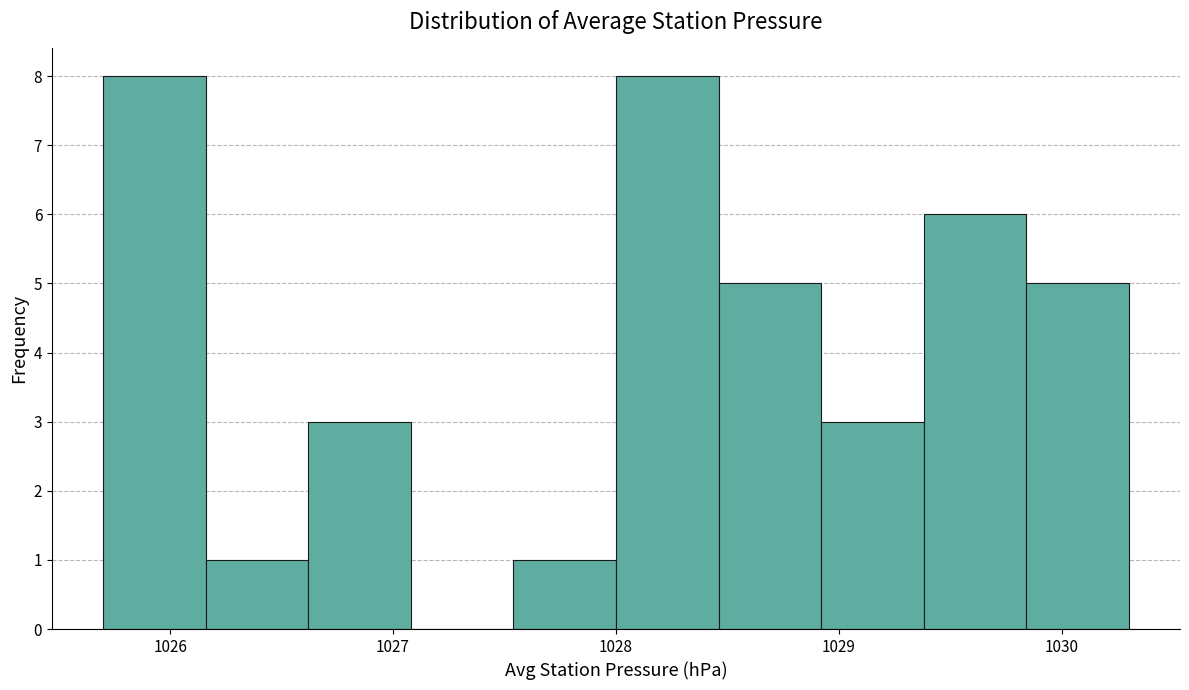

Reading left to right, transcribe this chart: for each bar, give the range it covers on the x-axis and its height. Neither the bar edges nor the heights are printed on the chart, so give them approximately, as read against the axes.

1025.70 to 1026.16: 8
1026.16 to 1026.62: 1
1026.62 to 1027.08: 3
1027.08 to 1027.54: 0
1027.54 to 1028.00: 1
1028.00 to 1028.46: 8
1028.46 to 1028.92: 5
1028.92 to 1029.38: 3
1029.38 to 1029.84: 6
1029.84 to 1030.30: 5